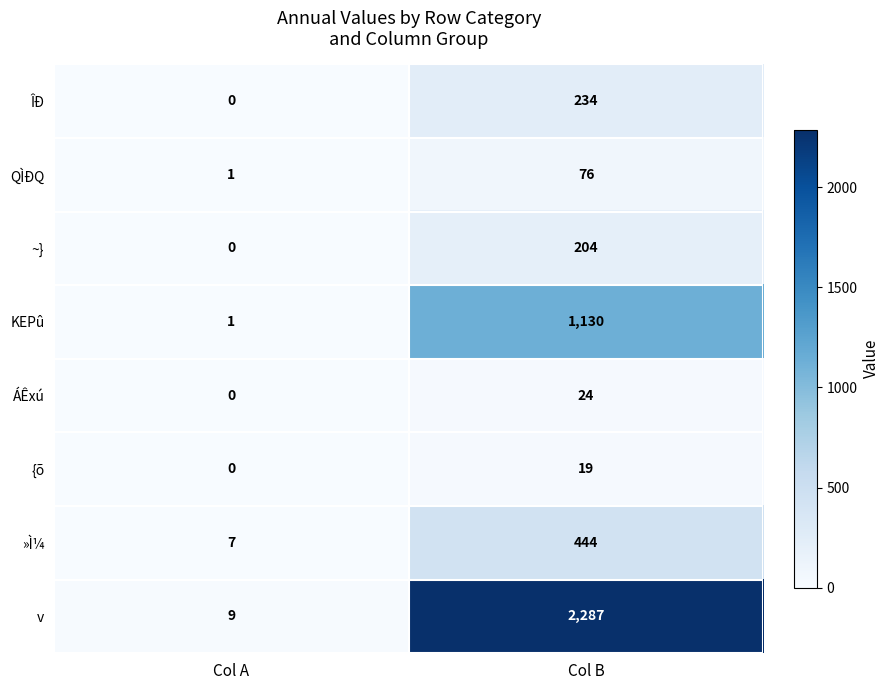

What is the spread (max minus min) of values at Col A?

9